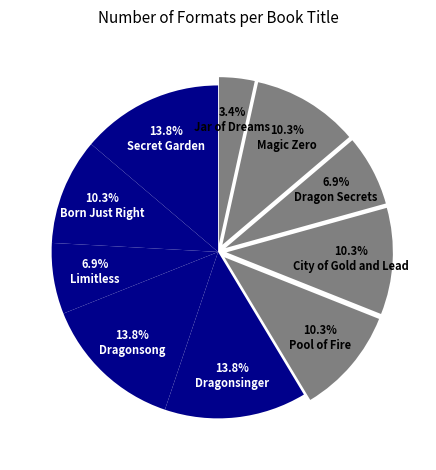

How many segments does this pie chart have?

10